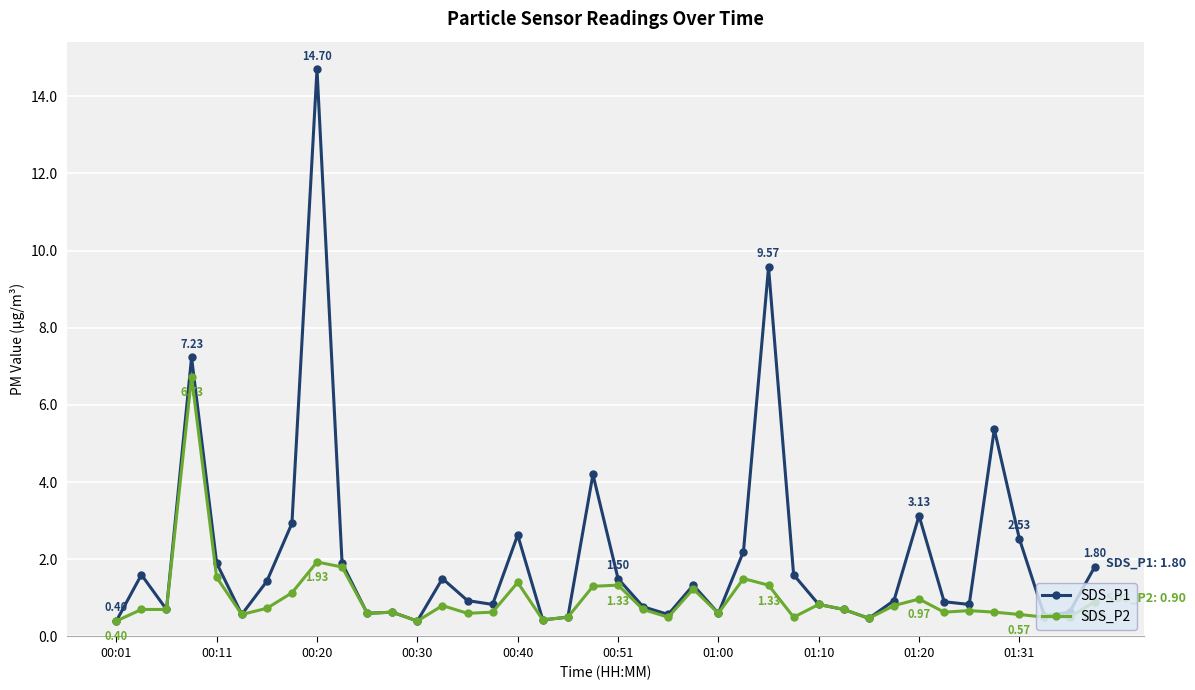

What is the highest value of the SDS_P2 series?

6.7